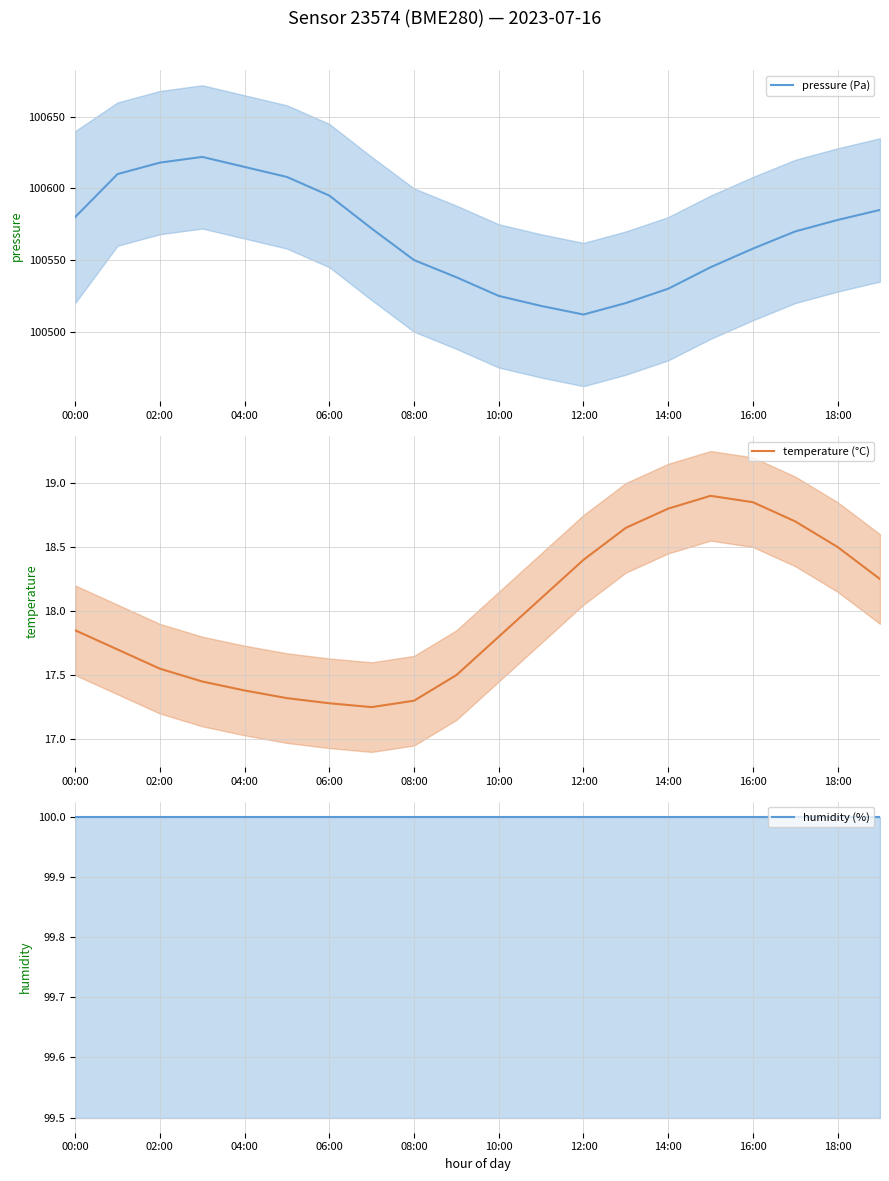

What is the label of the 3rd point from the right?

17